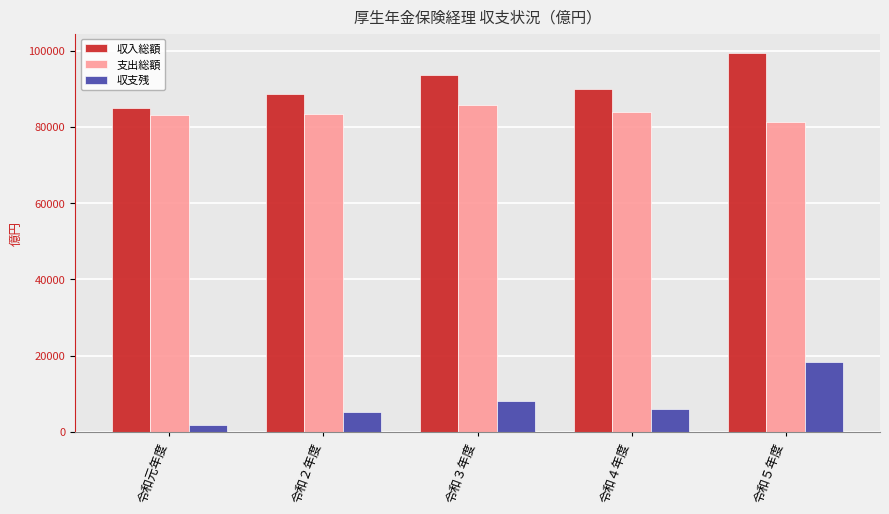

List the series in order of their peak value, lowest first.

収支残, 支出総額, 収入総額